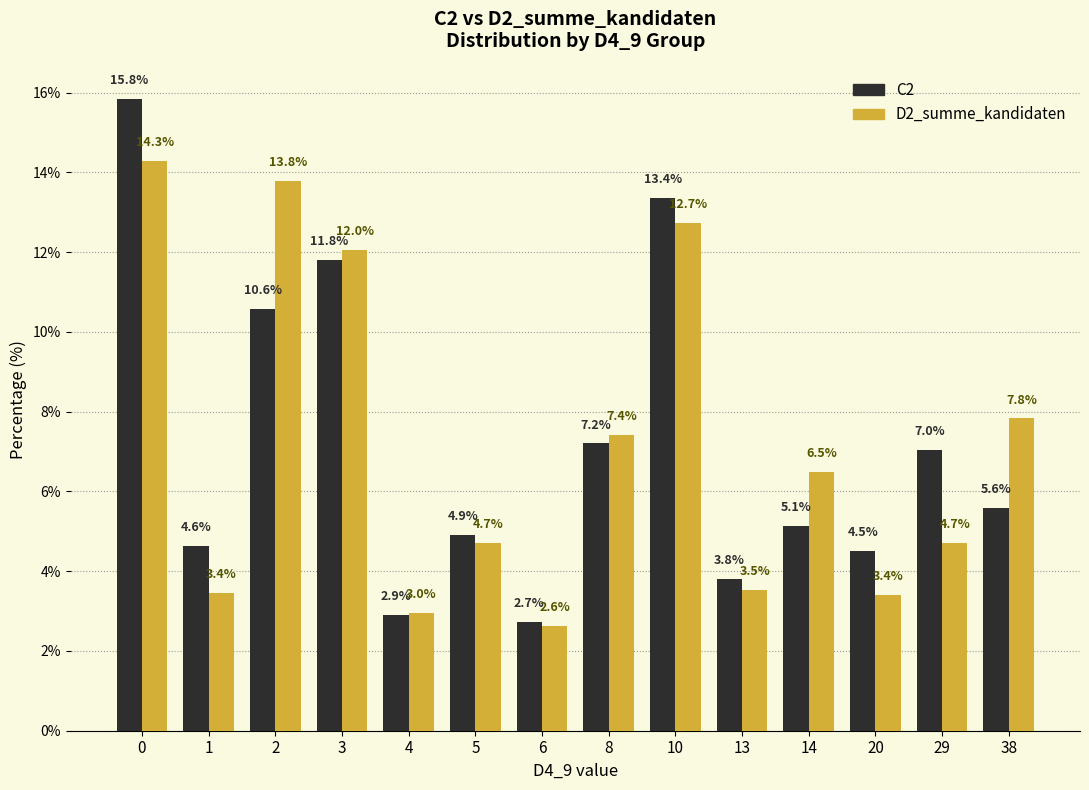

Reading left to right, transcribe all the data shown in this chart.

C2: 0=15.8	1=4.6	2=10.6	3=11.8	4=2.9	5=4.9	6=2.7	8=7.2	10=13.4	13=3.8	14=5.1	20=4.5	29=7.0	38=5.6
D2_summe_kandidaten: 0=14.3	1=3.4	2=13.8	3=12.0	4=3.0	5=4.7	6=2.6	8=7.4	10=12.7	13=3.5	14=6.5	20=3.4	29=4.7	38=7.8